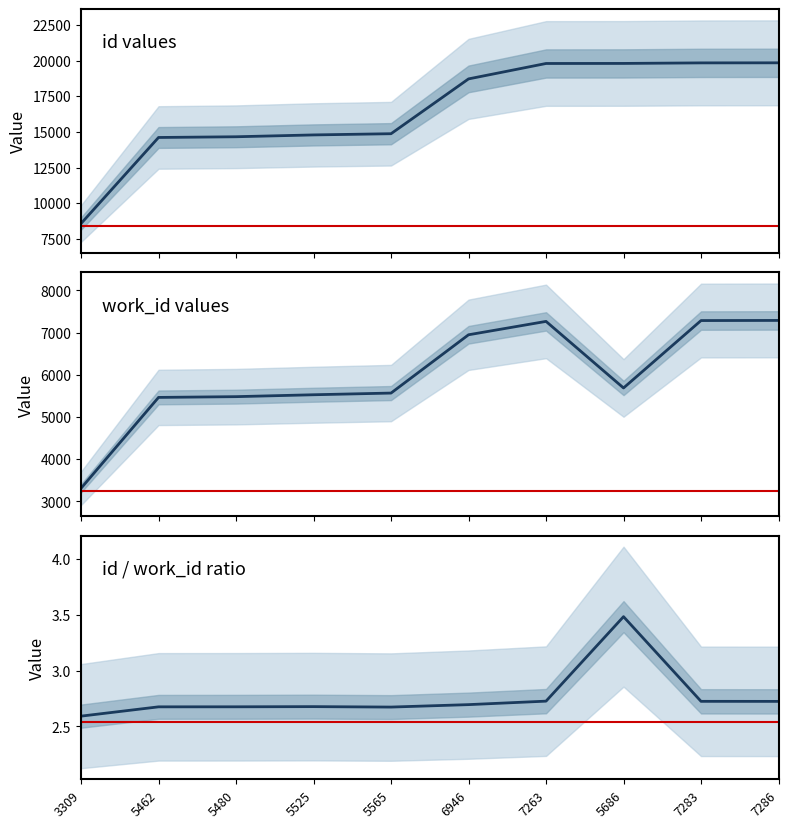

What position from the left is 5525?

4